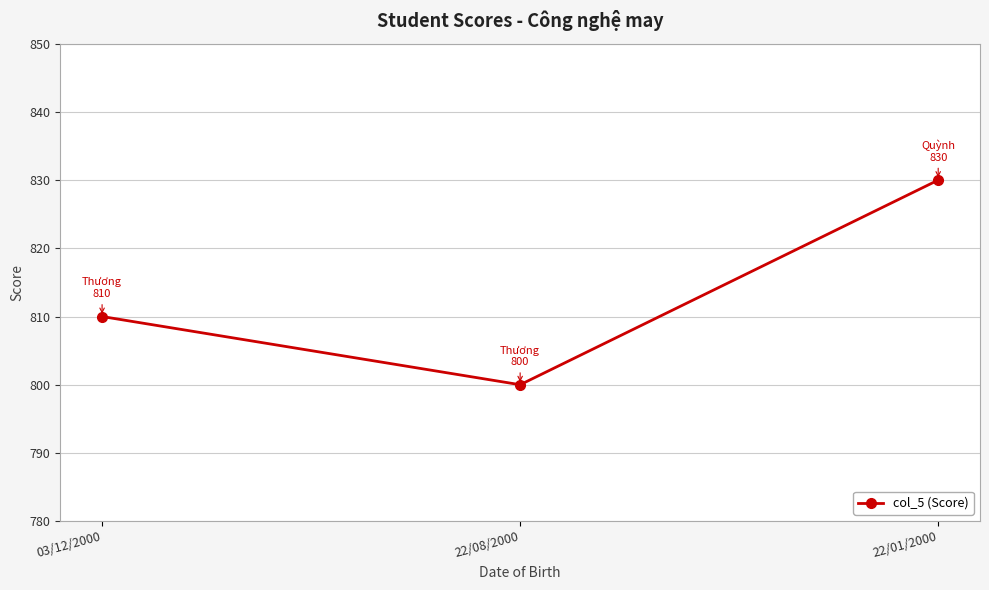

Between 03/12/2000 and 22/01/2000, which is larger?

22/01/2000